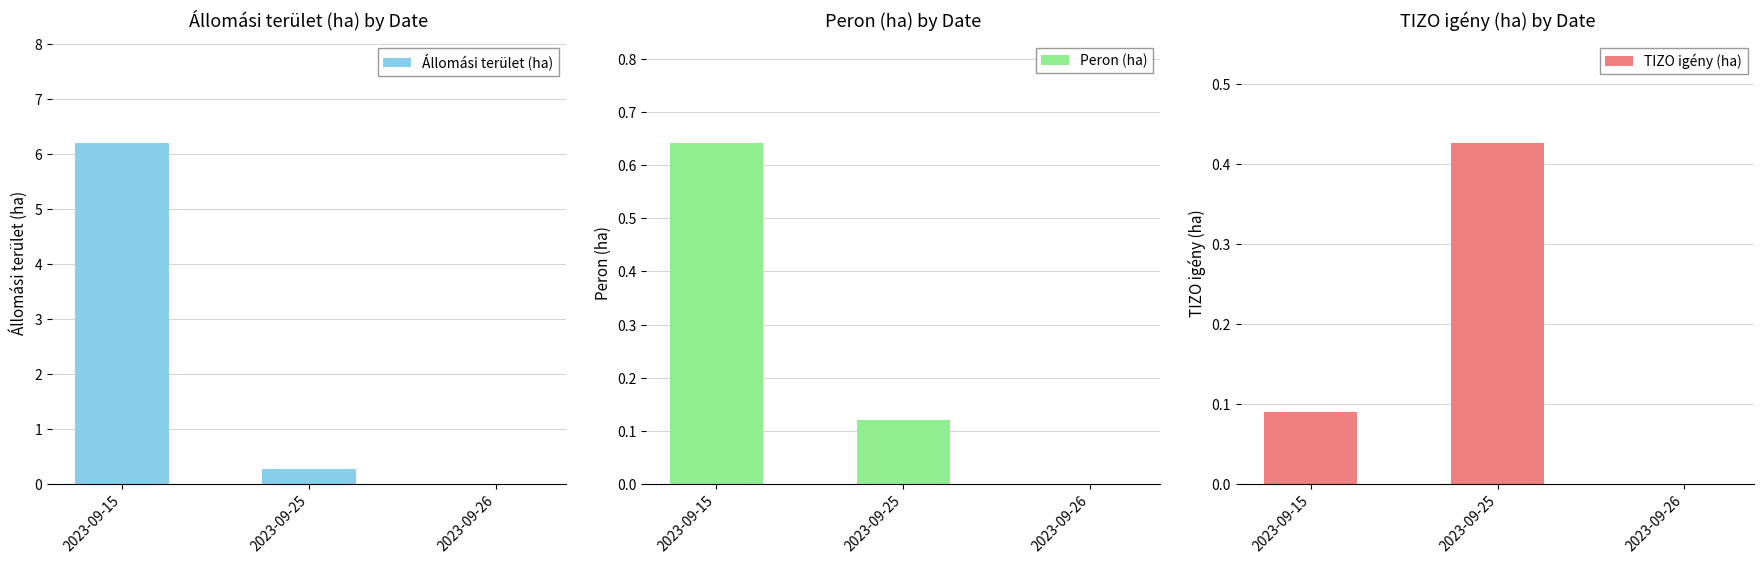

List the labels in order of Állomási terület (ha) value, smallest first.

2023-09-26, 2023-09-25, 2023-09-15